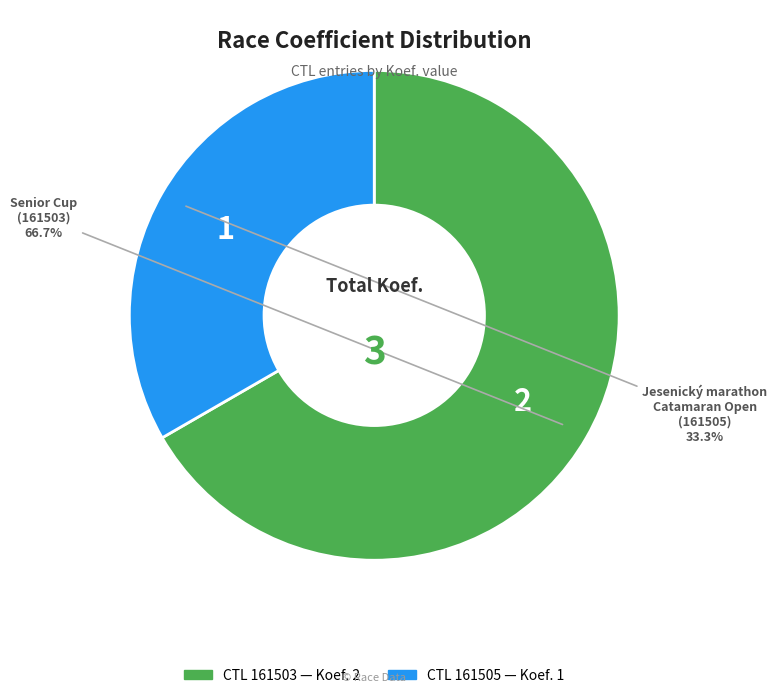

Is there a majority slice in this chart?

Yes